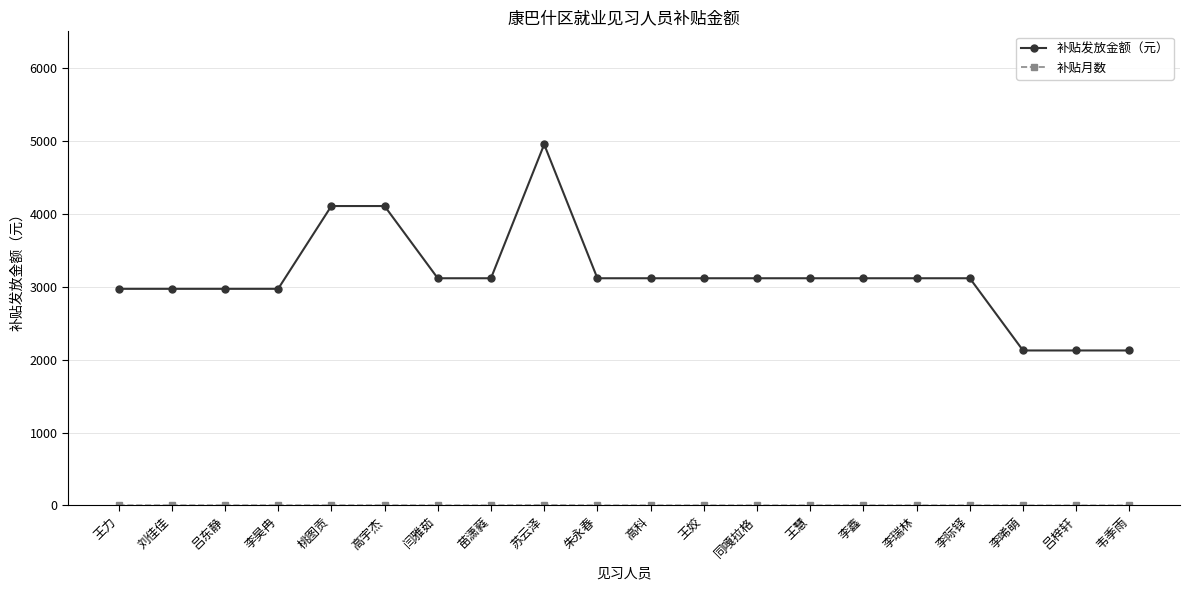

What position from the left is 李瑞林?

16